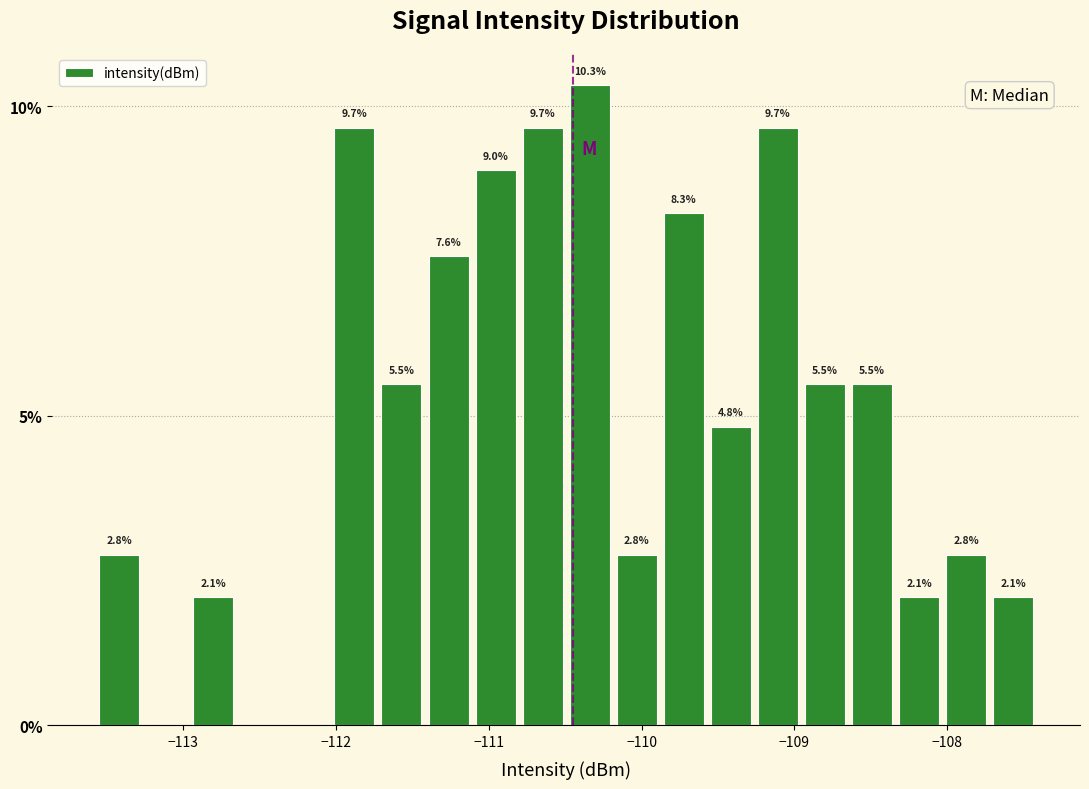

Around what value on the x-axis is the tallest bar? Give the approximate position of its centre, as read against the axis.

-110.3